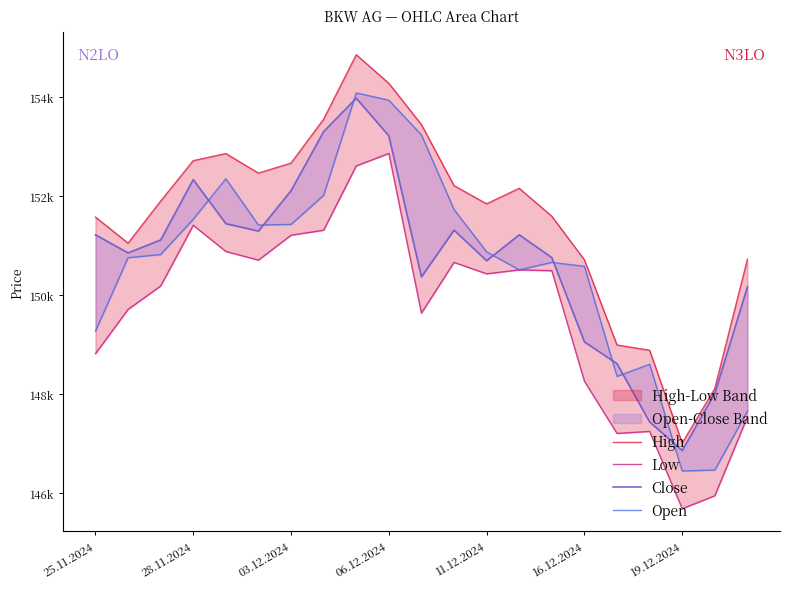

Which series has the largest total across all categories?

High